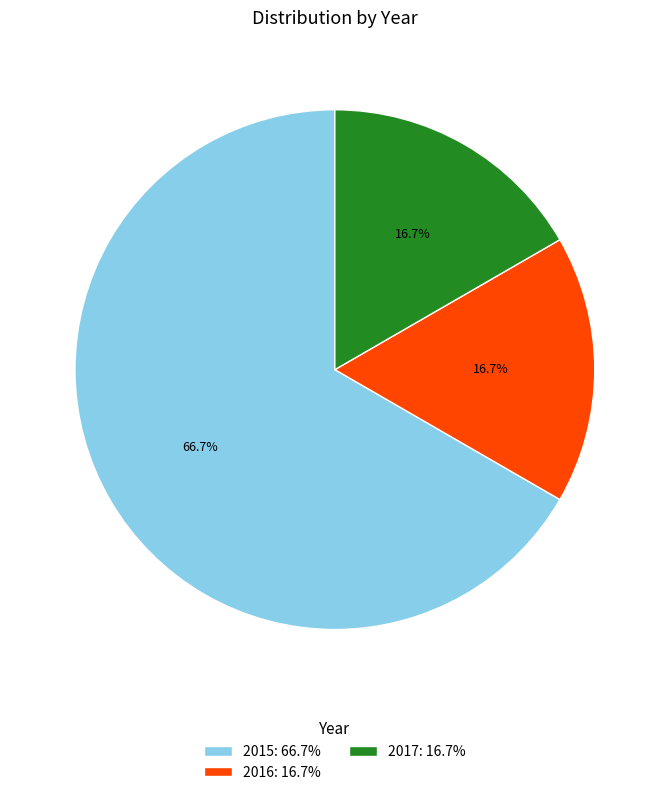

Approximately how many times larger is the value at 2016: 16.7% compared to 2015: 66.7%?

0.3